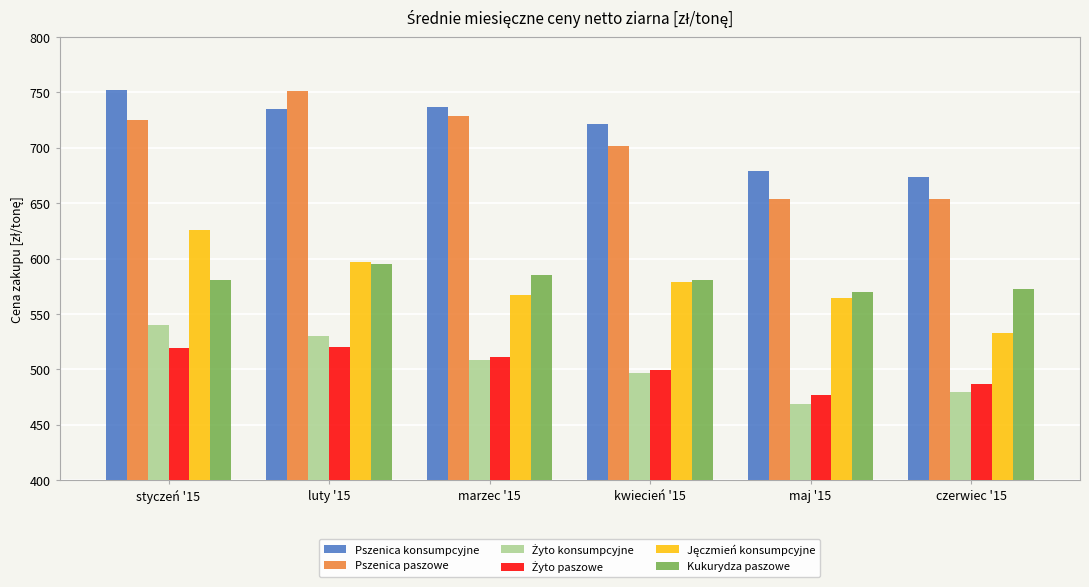

What is the total value across all series at kwiecień '15?

3577.2